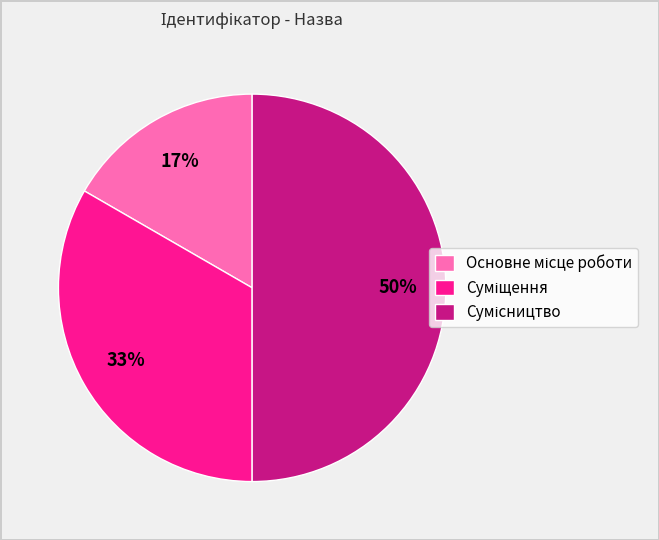

To the nearest percent, what is the average slice percentage?

33%